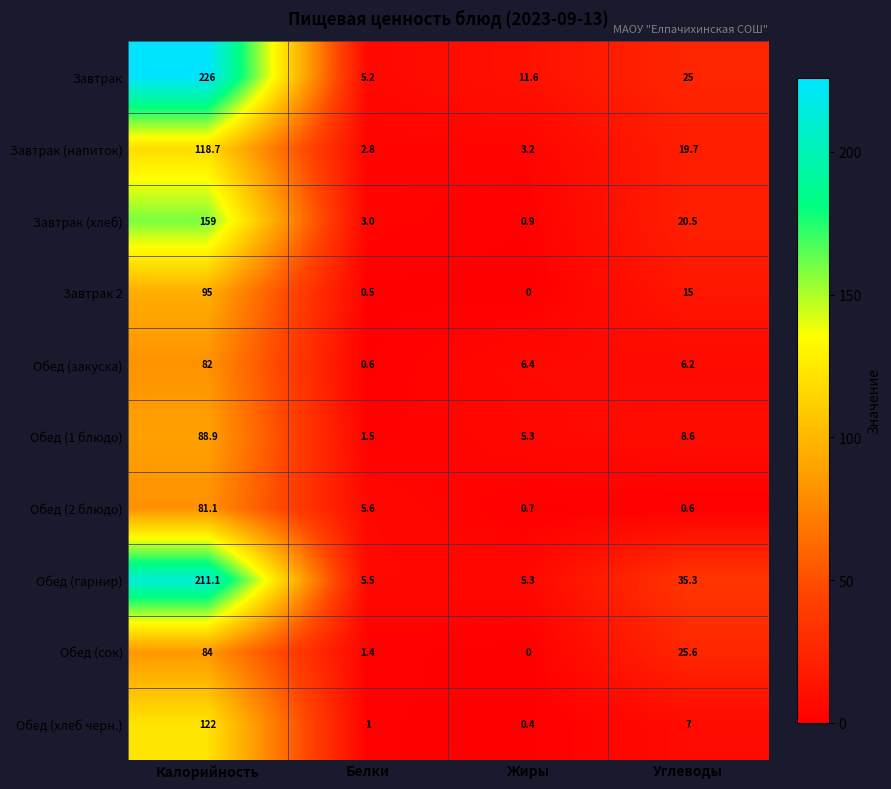

What is the sum of all Завтрак (хлеб) values?

183.4